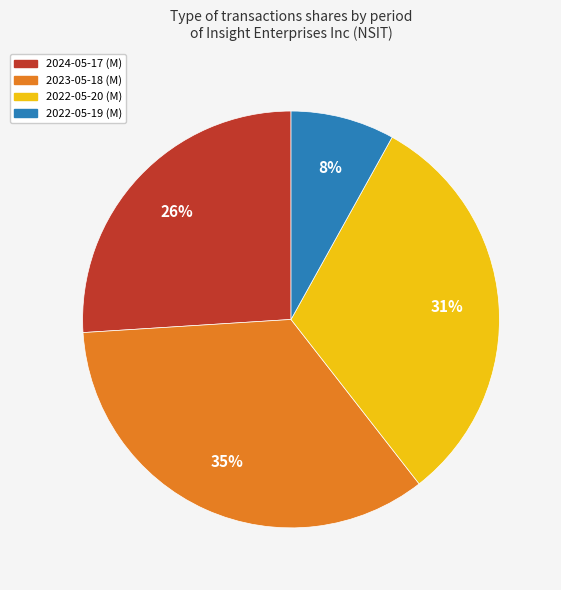

Combined, do 2022-05-19 and 2024-05-17 account for over 50%?

No